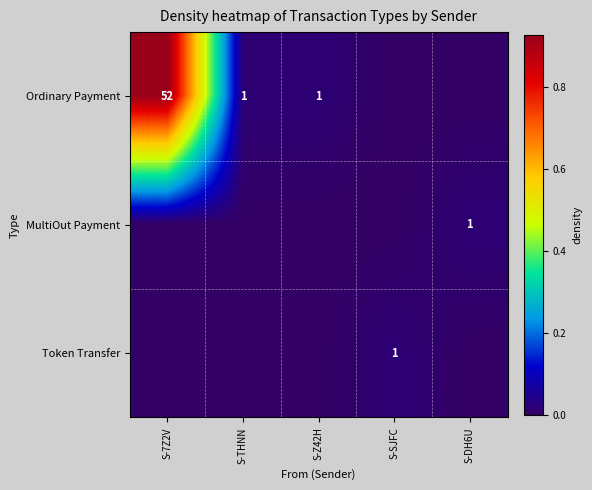

How many categories are shown in the chart?

5